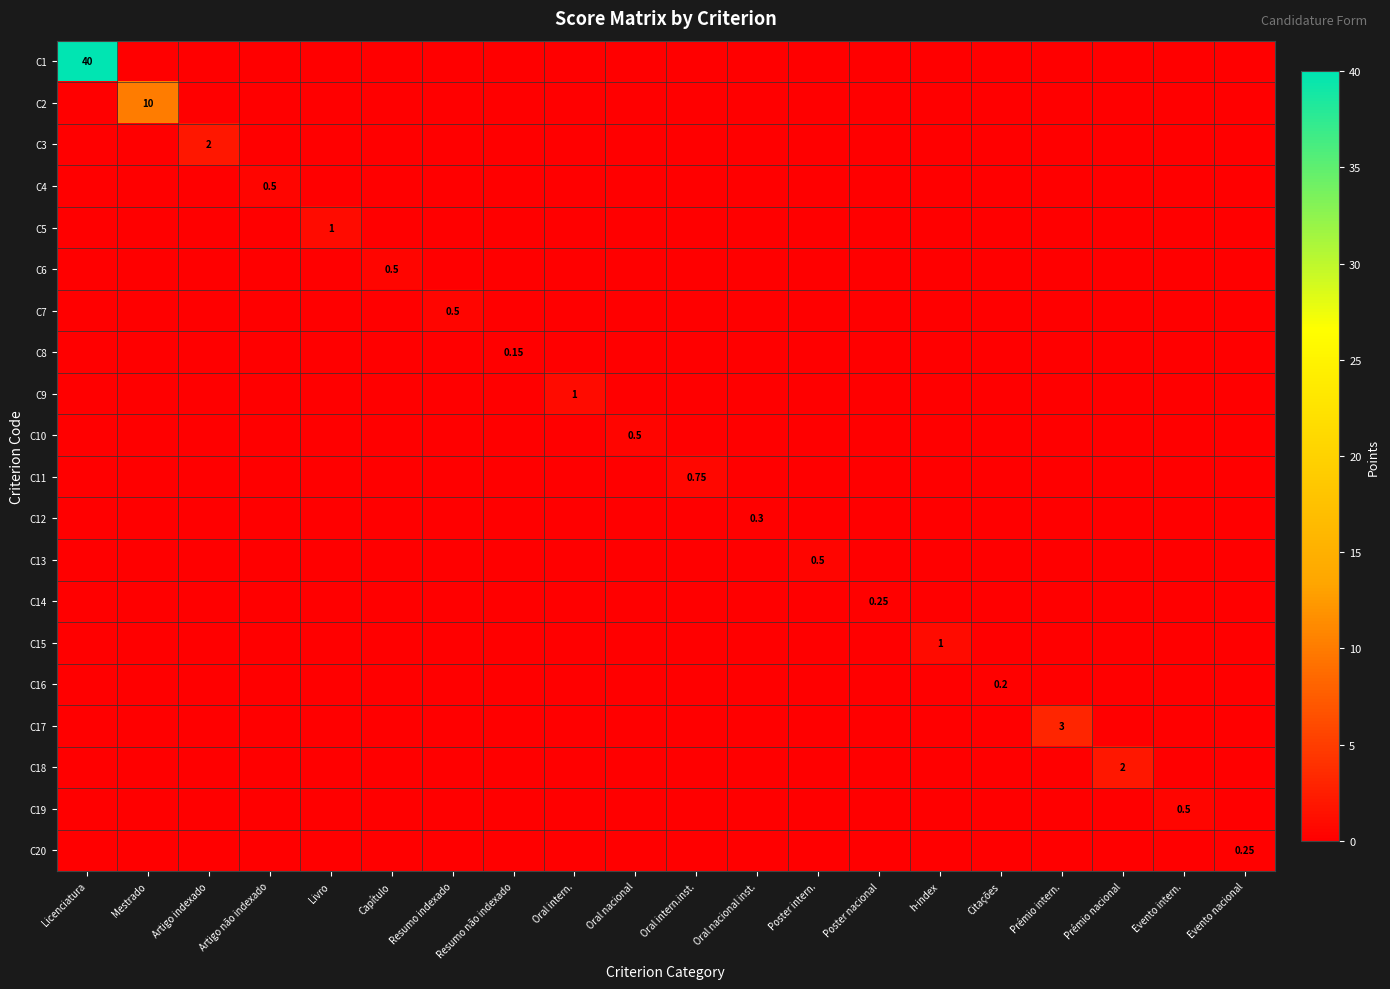

Is the value of C10 at Oral nacional inst. greater than the value of C12 at Poster intern.?

No